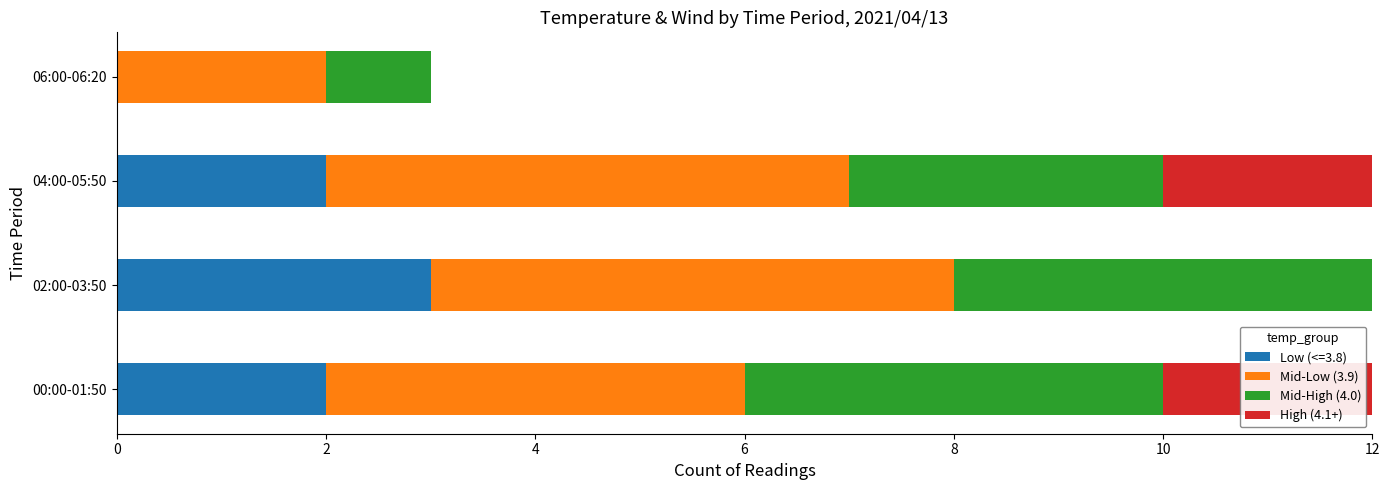

What is the highest value of the Low (<=3.8) series?

3